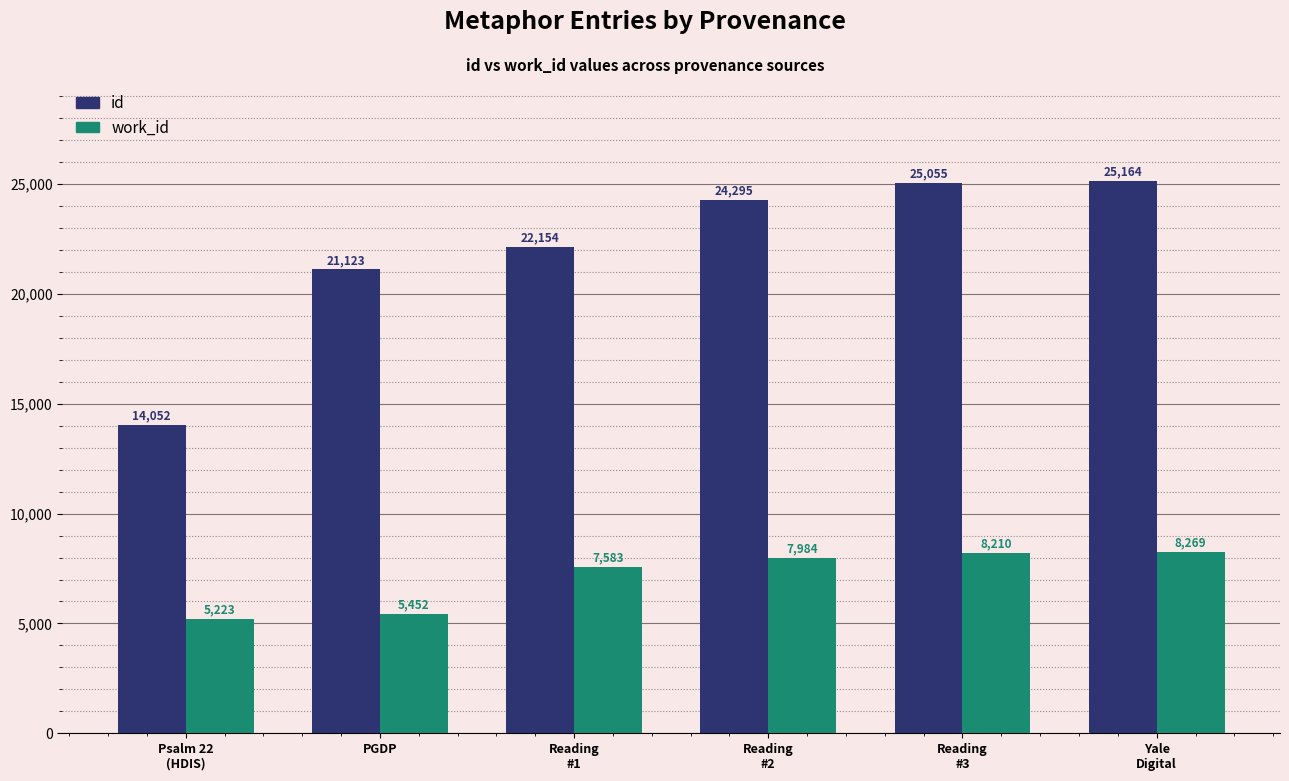

Reading right to left, transcribe all the data shown in this chart.

id: 25164	25055	24295	22154	21123	14052
work_id: 8269	8210	7984	7583	5452	5223